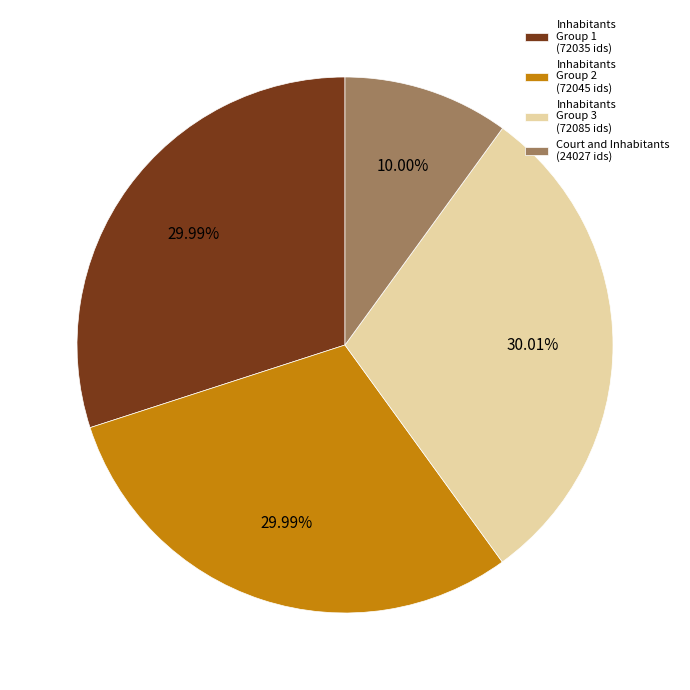

Do Court and Inhabitants (24027 ids) and Inhabitants Group 2 (72045 ids) together represent more than half of the pie?

No